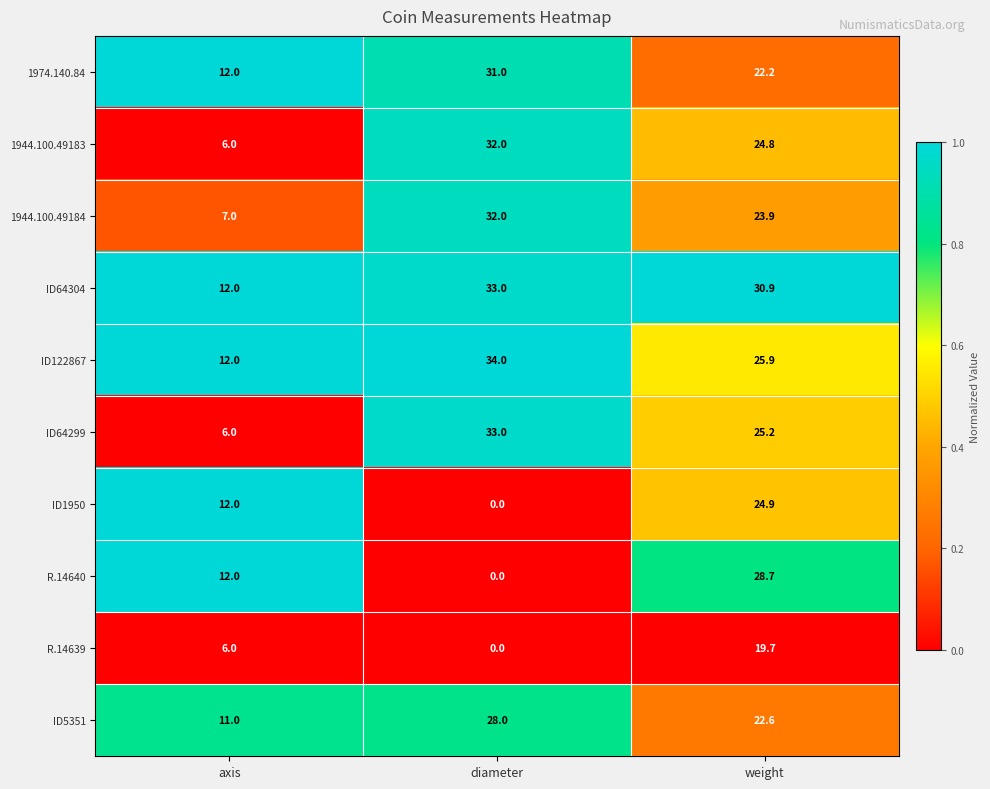

What is the spread (max minus min) of values at weight?

11.2